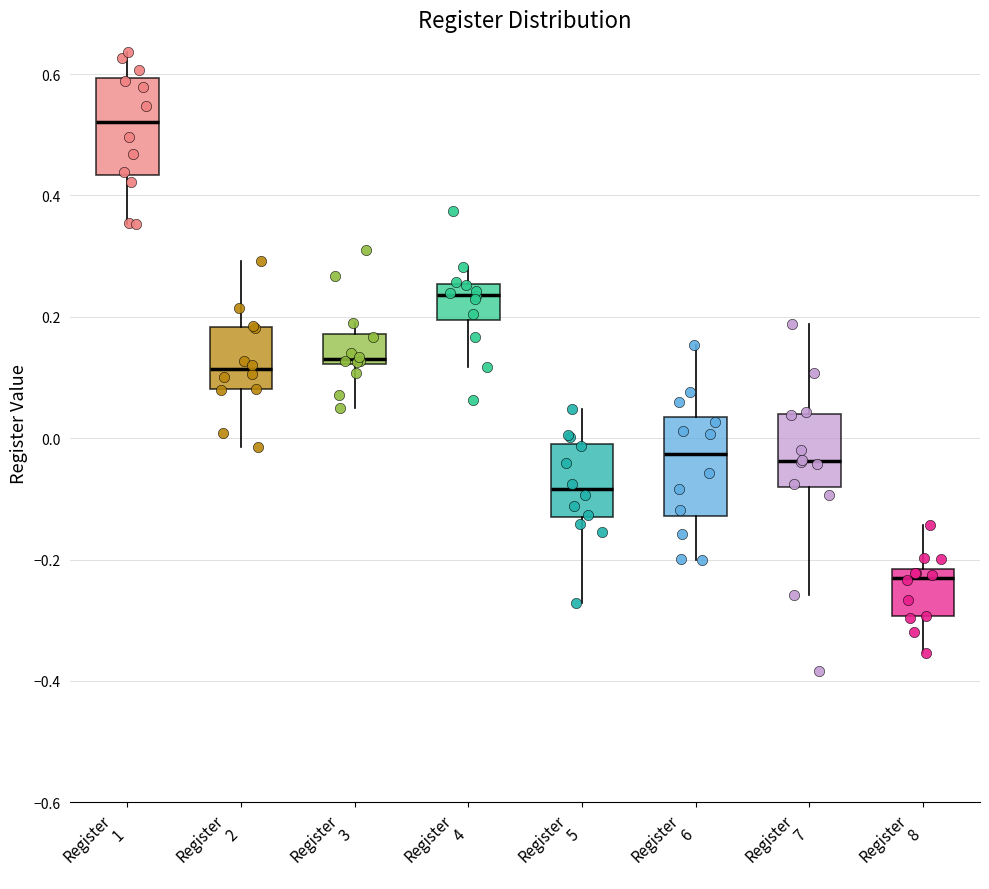

Where does the upper whisker of the box for Register 2 end on the y-axis? The values are not printed on the chart, so give them approximately, as read against the axis.

0.30